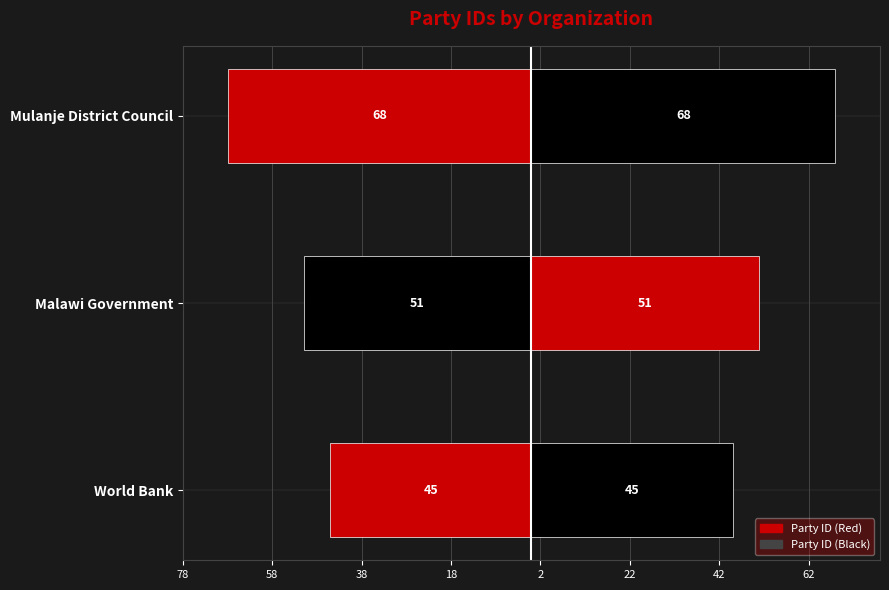

How many data points in Right (Black) are less than 51?

1